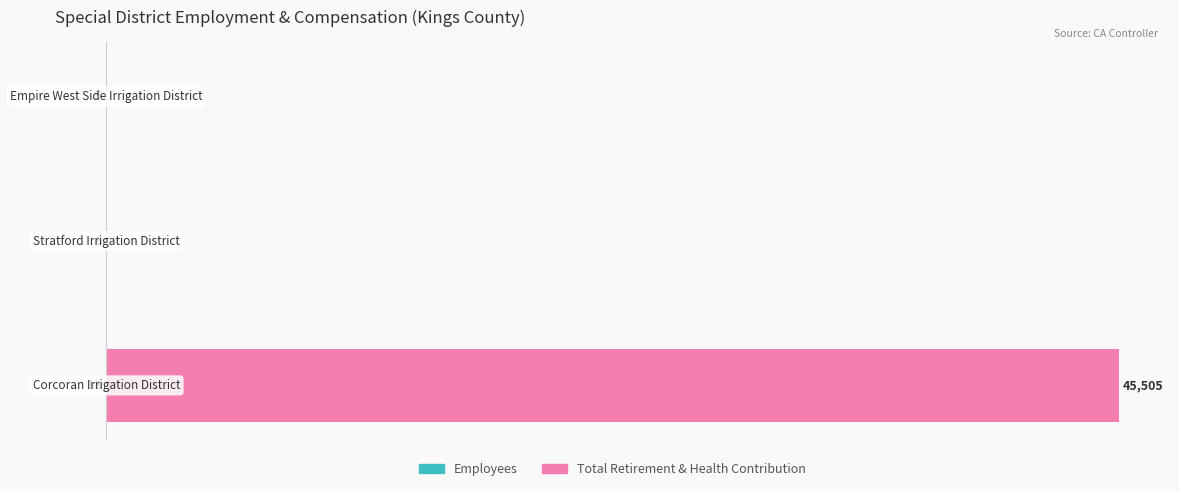

Which series has the largest total across all categories?

Total Retirement & Health Contribution